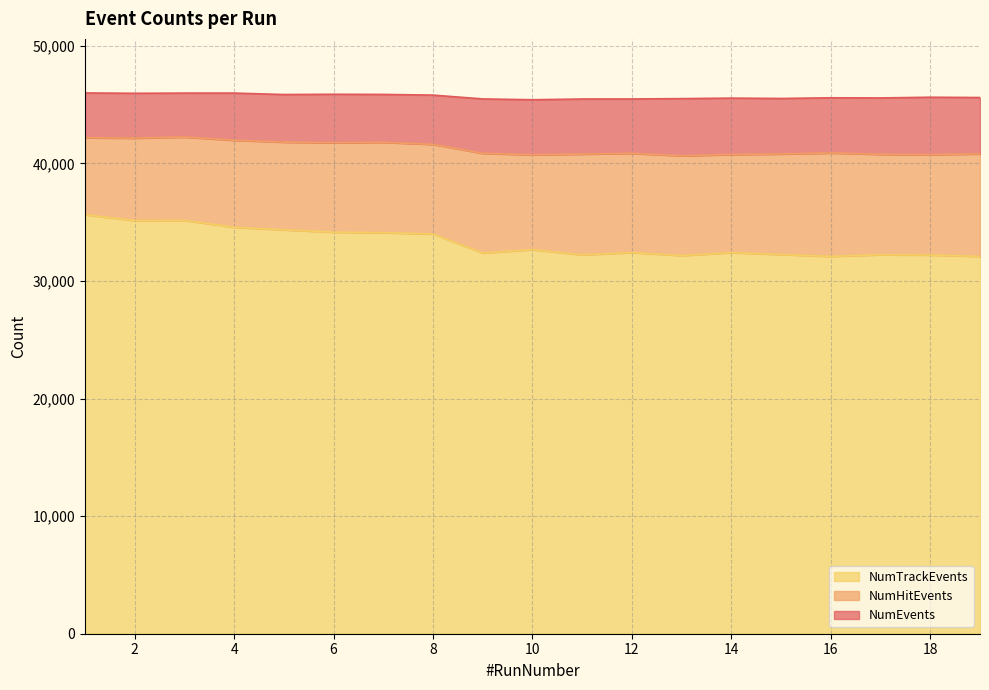

Is it true that NumTrackEvents equals 44219 at 11?

False